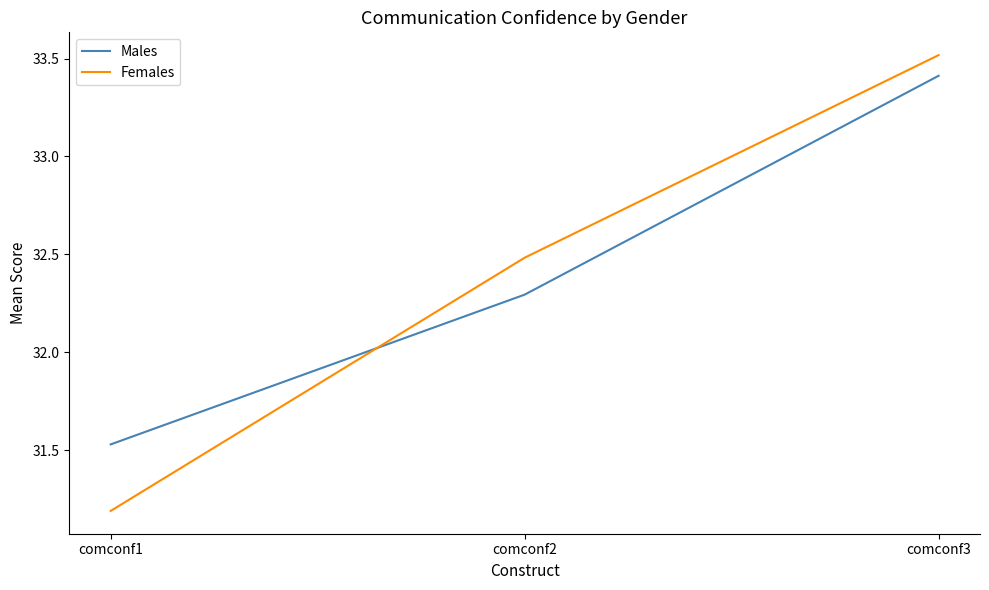

How many lines are shown in the chart?

2